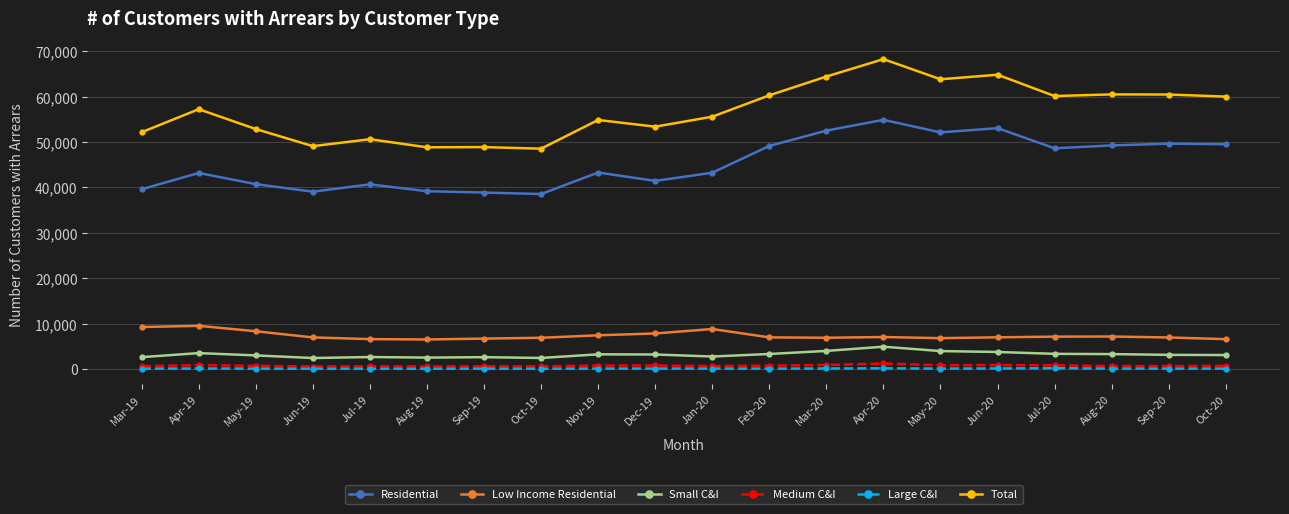

What is the label of the 6th point from the left?

Aug-19